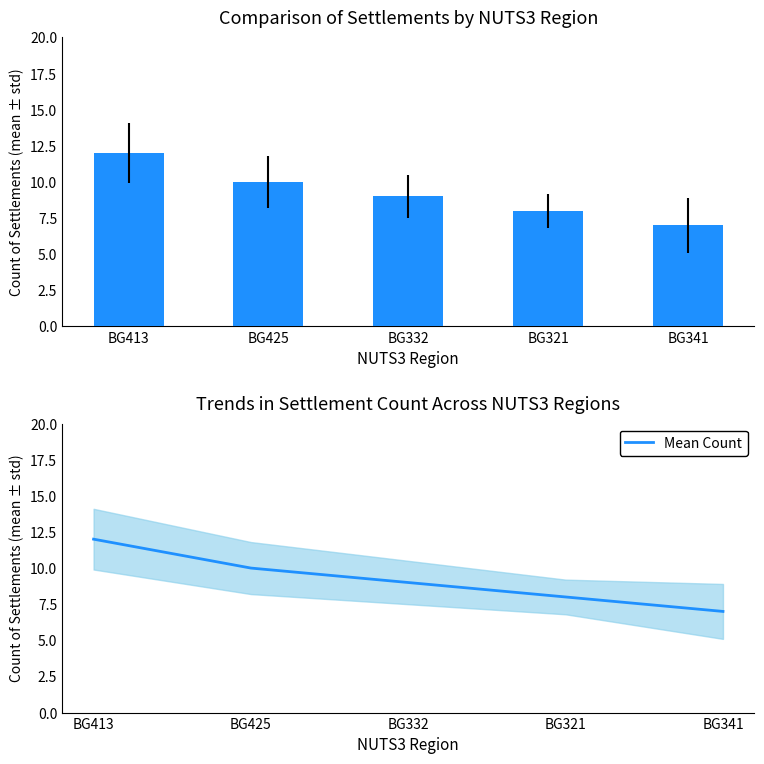

True or false: Mean Count has a value of 7 at BG341.

True